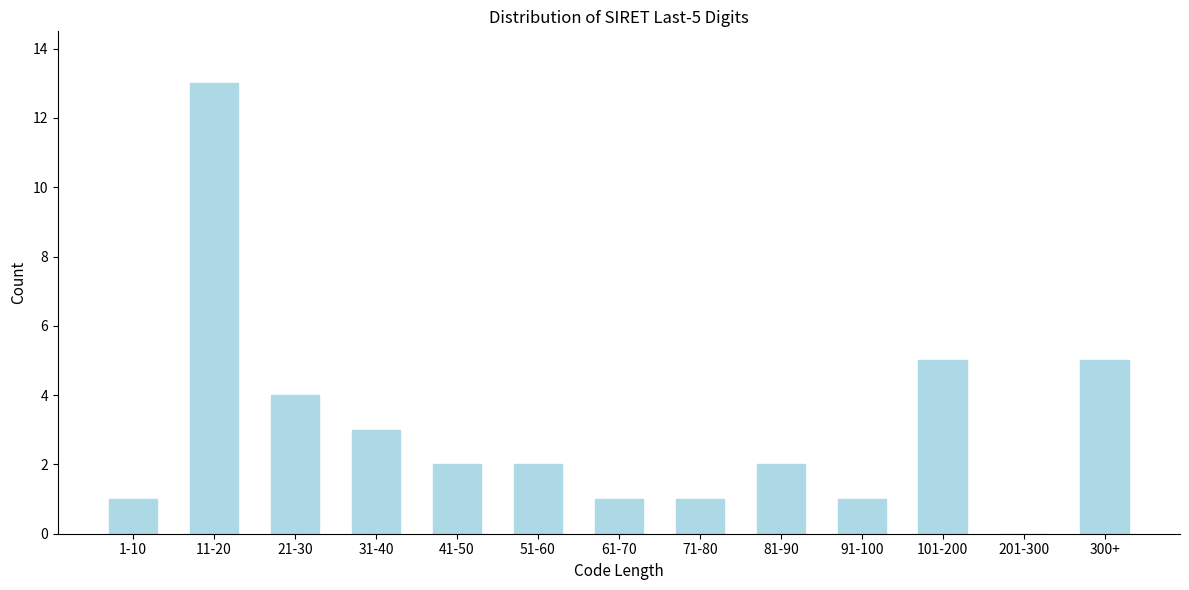

Reading right to left, extract all data points from this chart.

300+=5	201-300=0	101-200=5	91-100=1	81-90=2	71-80=1	61-70=1	51-60=2	41-50=2	31-40=3	21-30=4	11-20=13	1-10=1